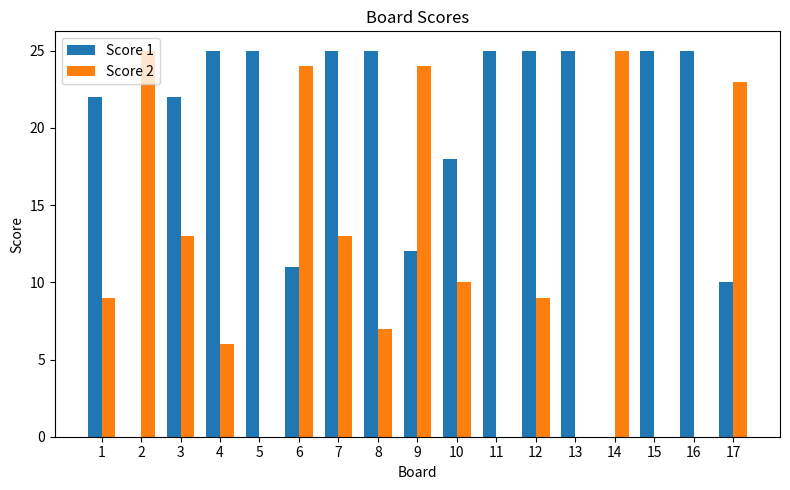

Does the chart contain stacked bars?

No